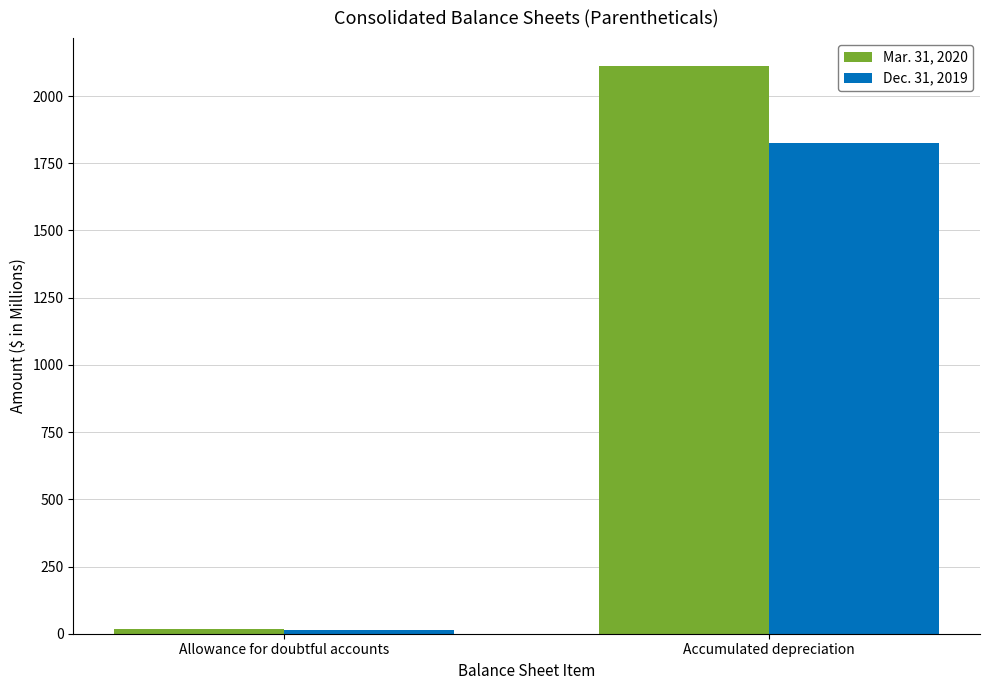

Which series has the largest range (max minus min)?

Mar. 31, 2020